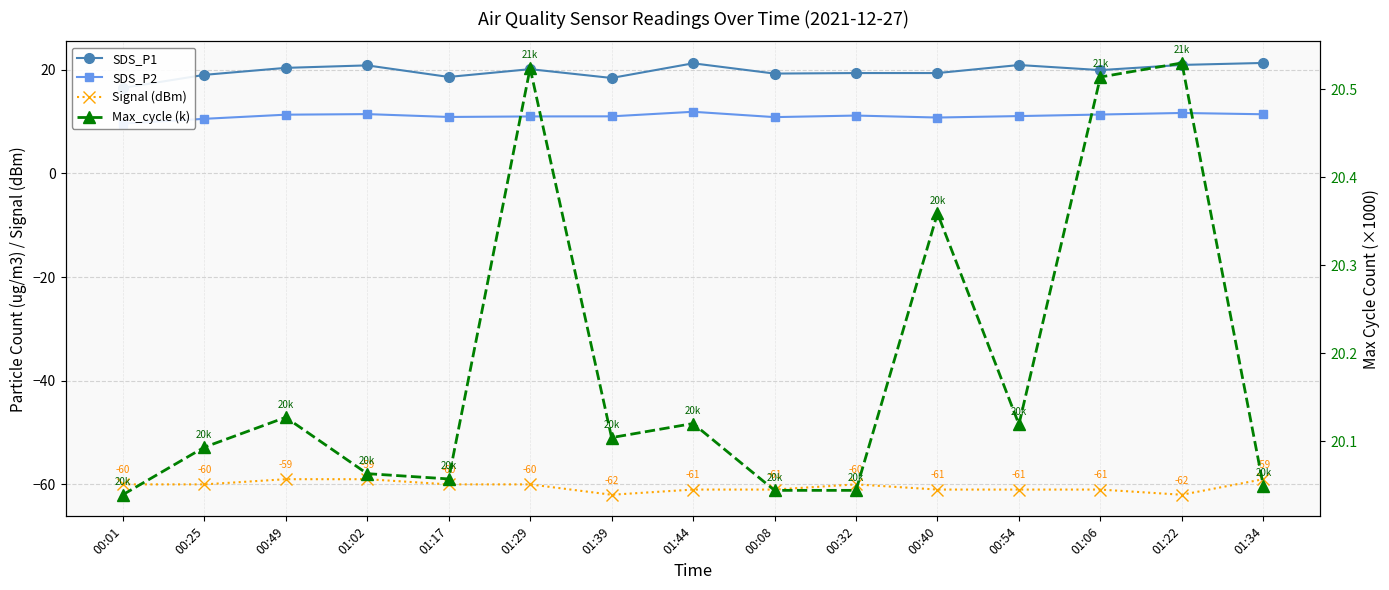

What is the difference between the second highest and minimum values in the Signal (dBm) series?

3